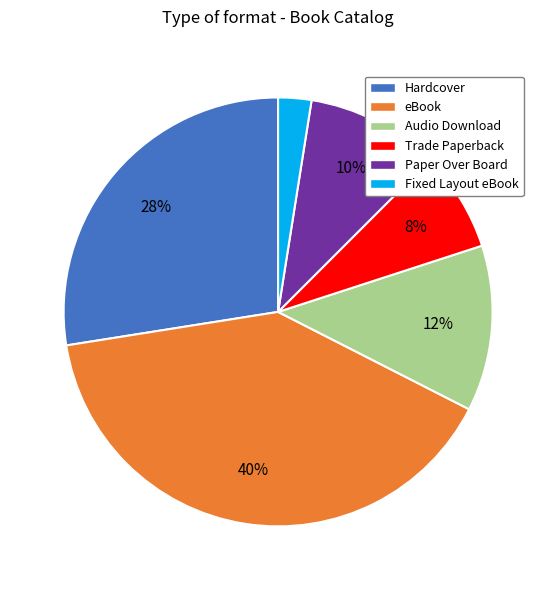

Is the sum of eBook and Trade Paperback greater than half?

No